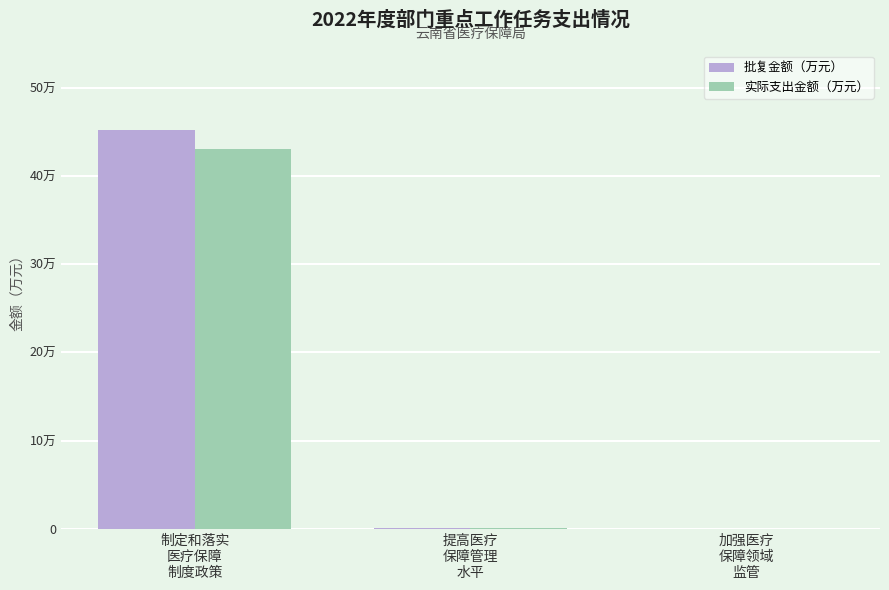

What are all the series names shown in the legend?

批复金额（万元）, 实际支出金额（万元）